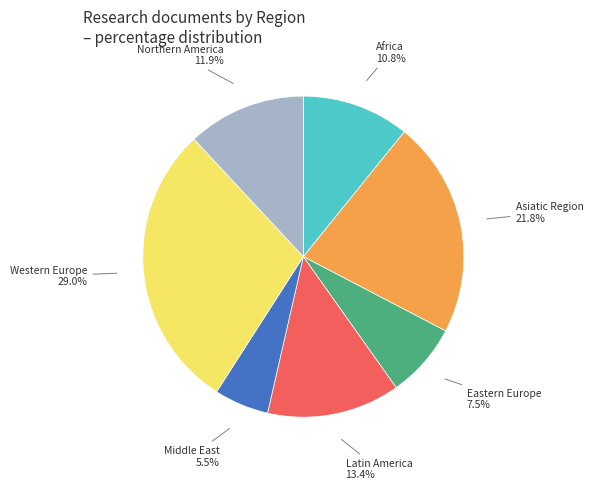

Is it true that Middle East is 1% of the pie?

False